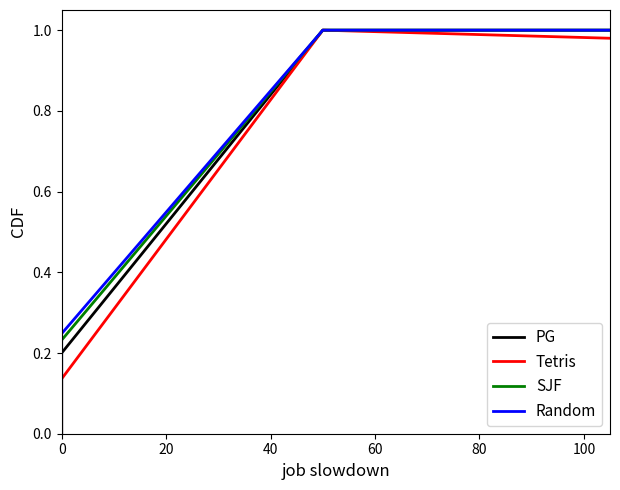

How many positive values does the SJF series have?

6